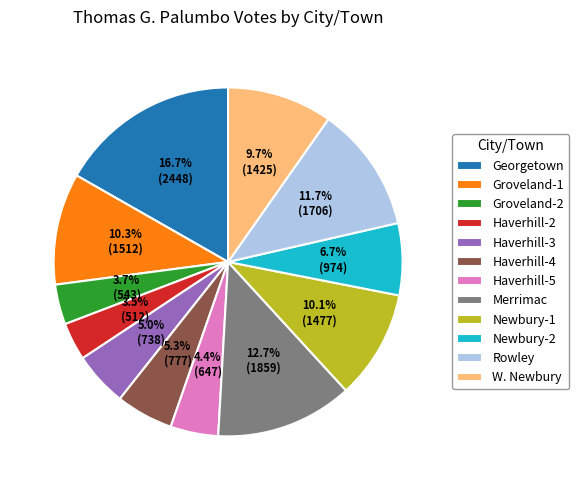

What portion of the pie excludes Haverhill-3?

95.0%